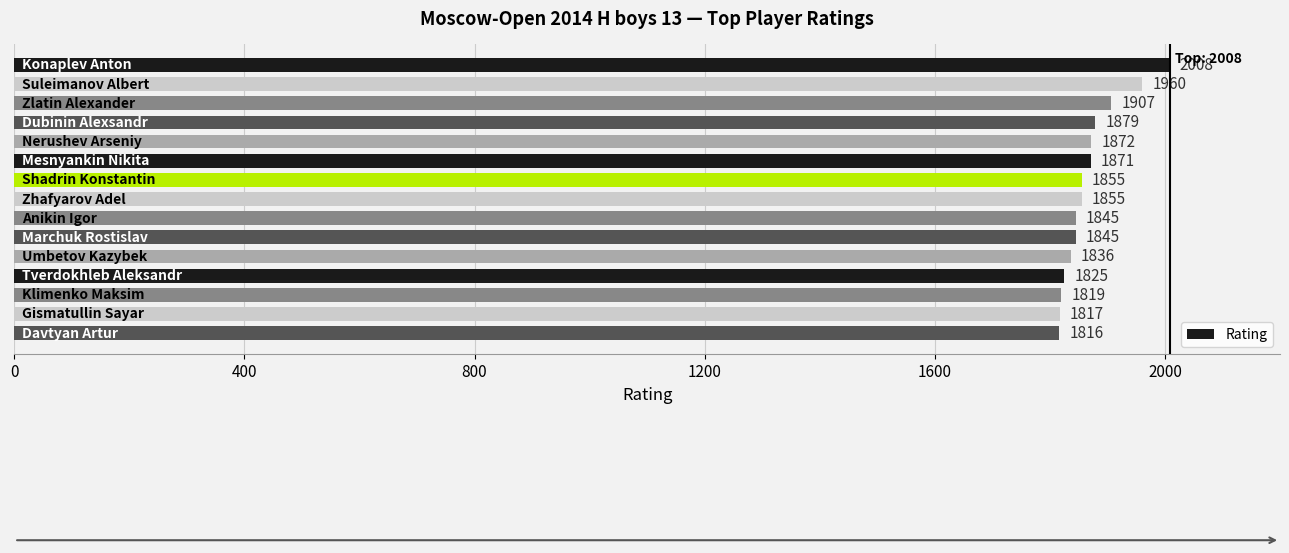

Reading top to bottom, list all the values displayed in this chart.

2008	1960	1907	1879	1872	1871	1855	1855	1845	1845	1836	1825	1819	1817	1816